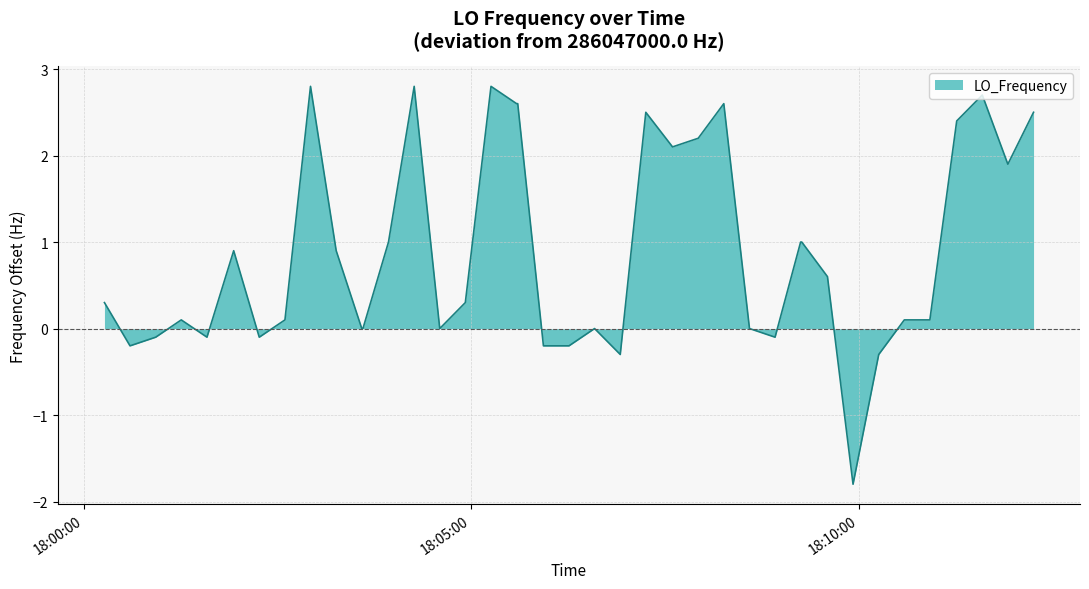

What is the difference between the maximum and minimum values?

4.6